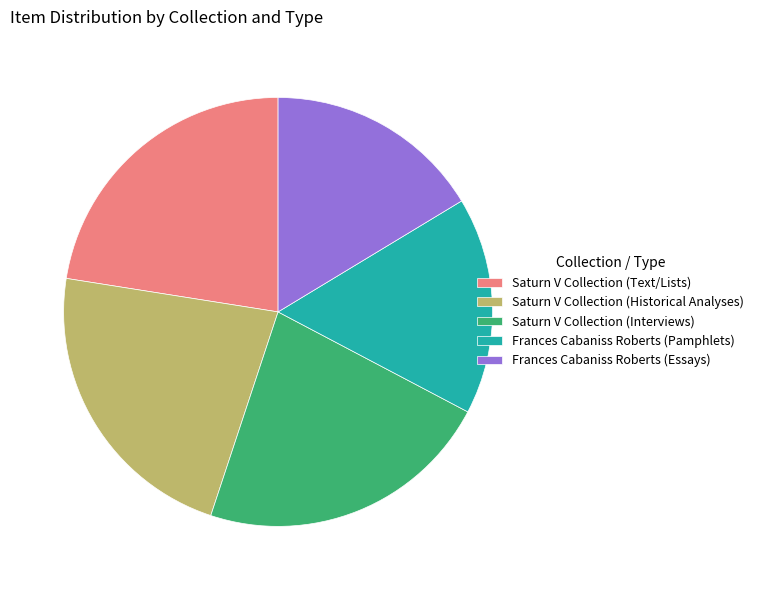

Is the sum of Saturn V Collection (Text/Lists) and Saturn V Collection (Interviews) greater than half?

No